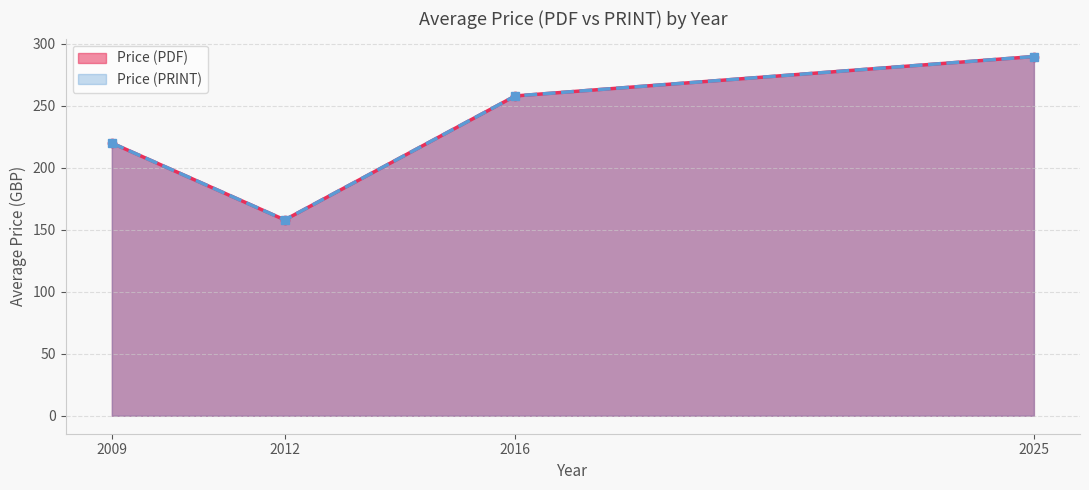

Which has a higher value, 2009 or 2016?

2016